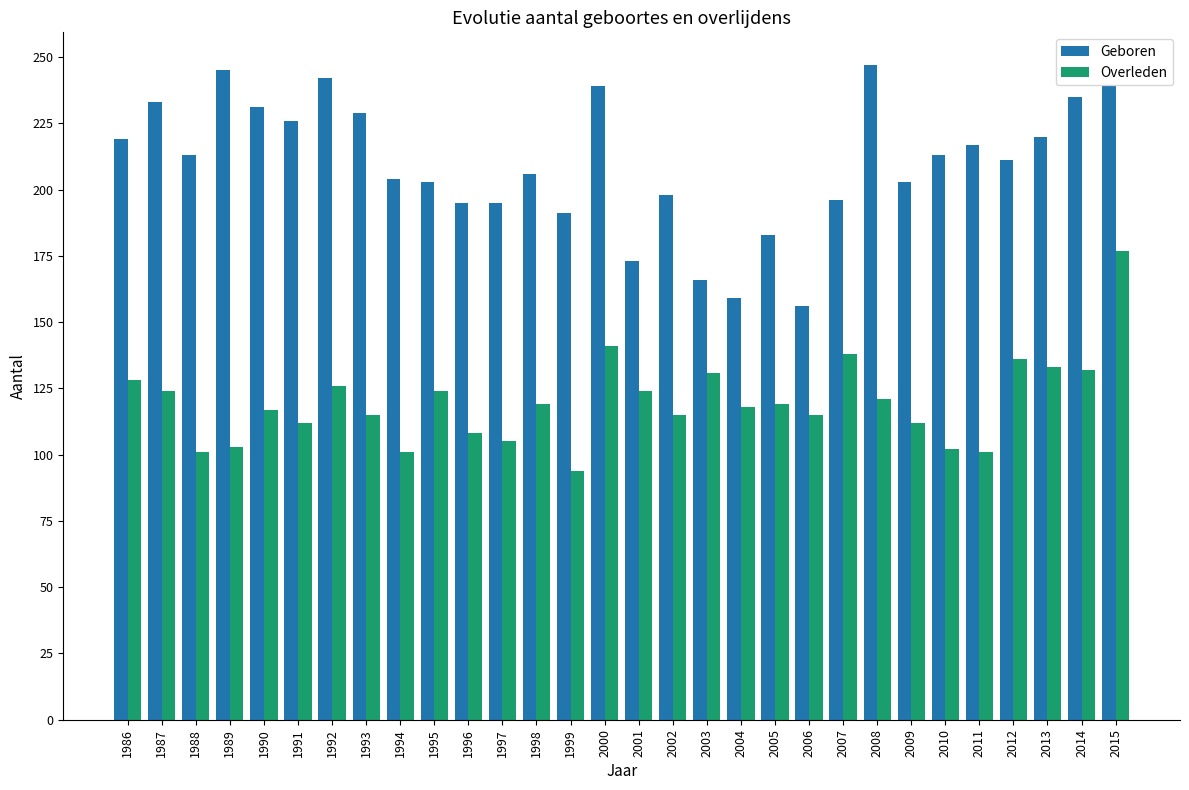

How many values in the Geboren series are below 213?

15